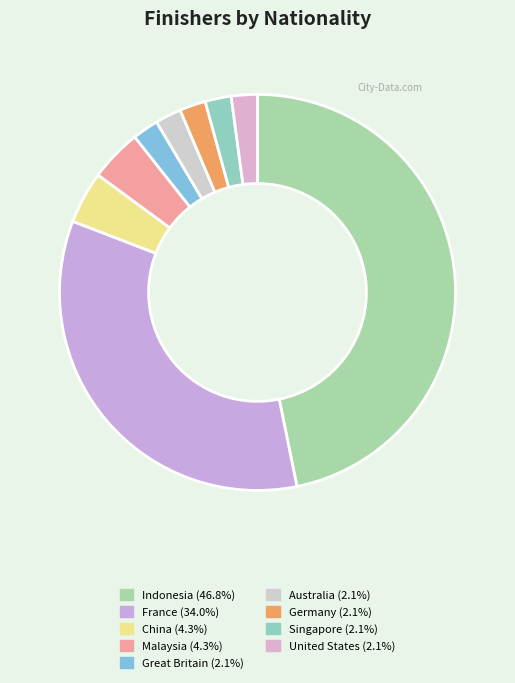

How many slices are in this pie chart?

9